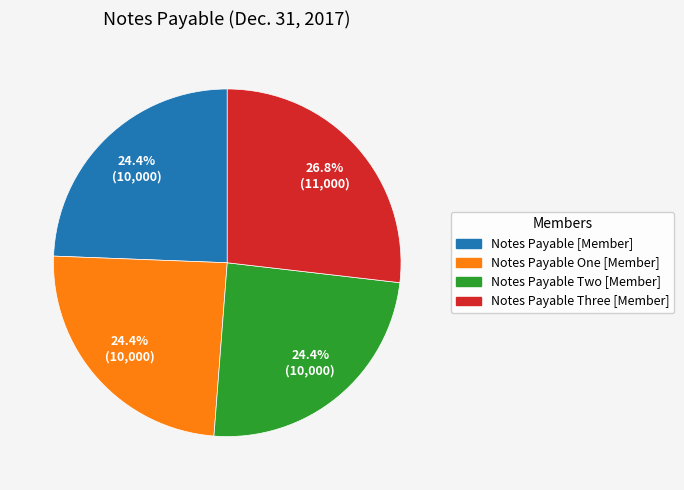

True or false: Notes Payable Two [Member] accounts for 24% of the total.

True